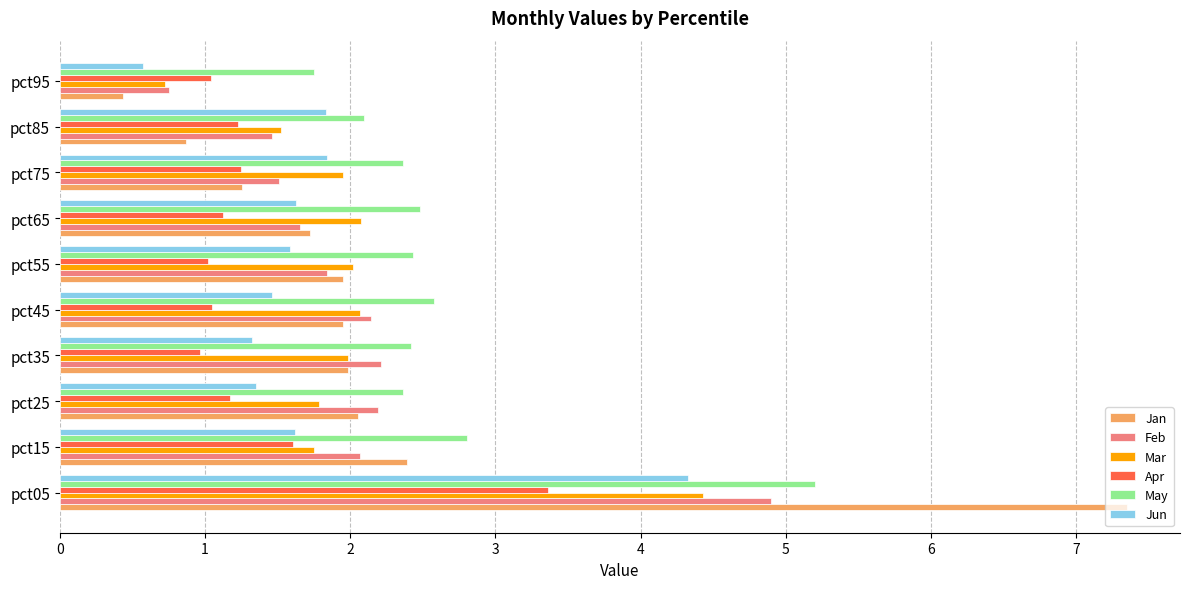

What value does the Jun series have at pct25?

1.3